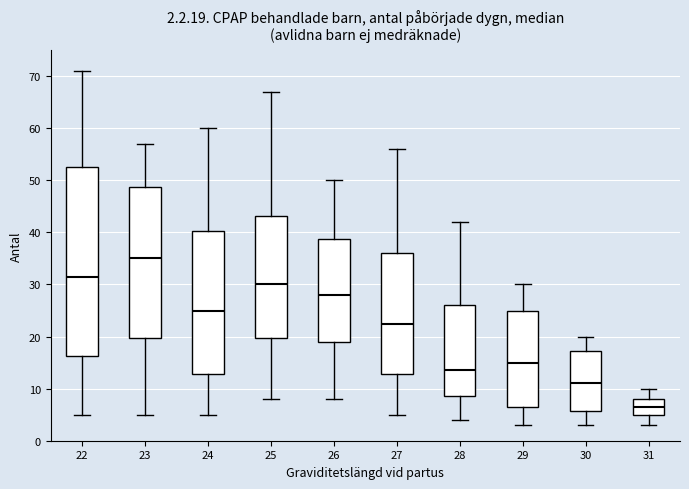

Which box is the tallest, from its lower edge to its upper edge?

22